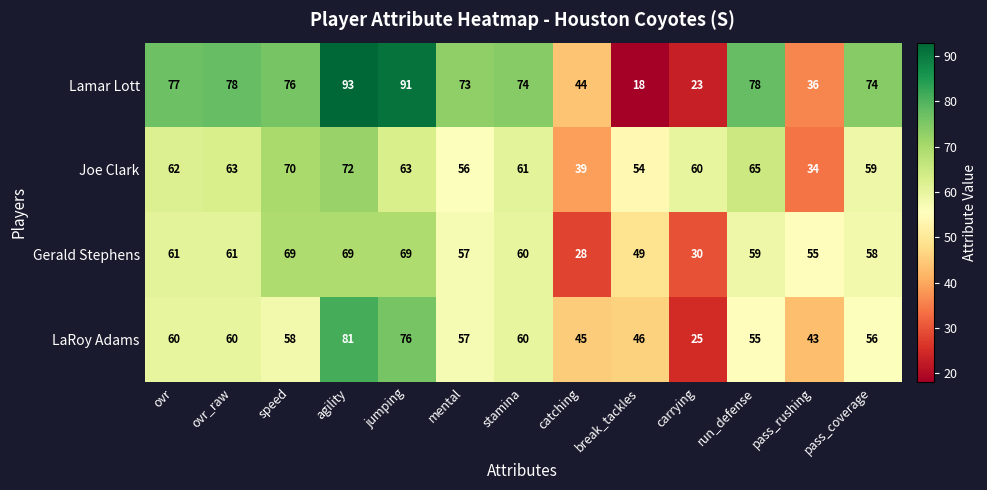

How many values in the Lamar Lott series are below 74?

5